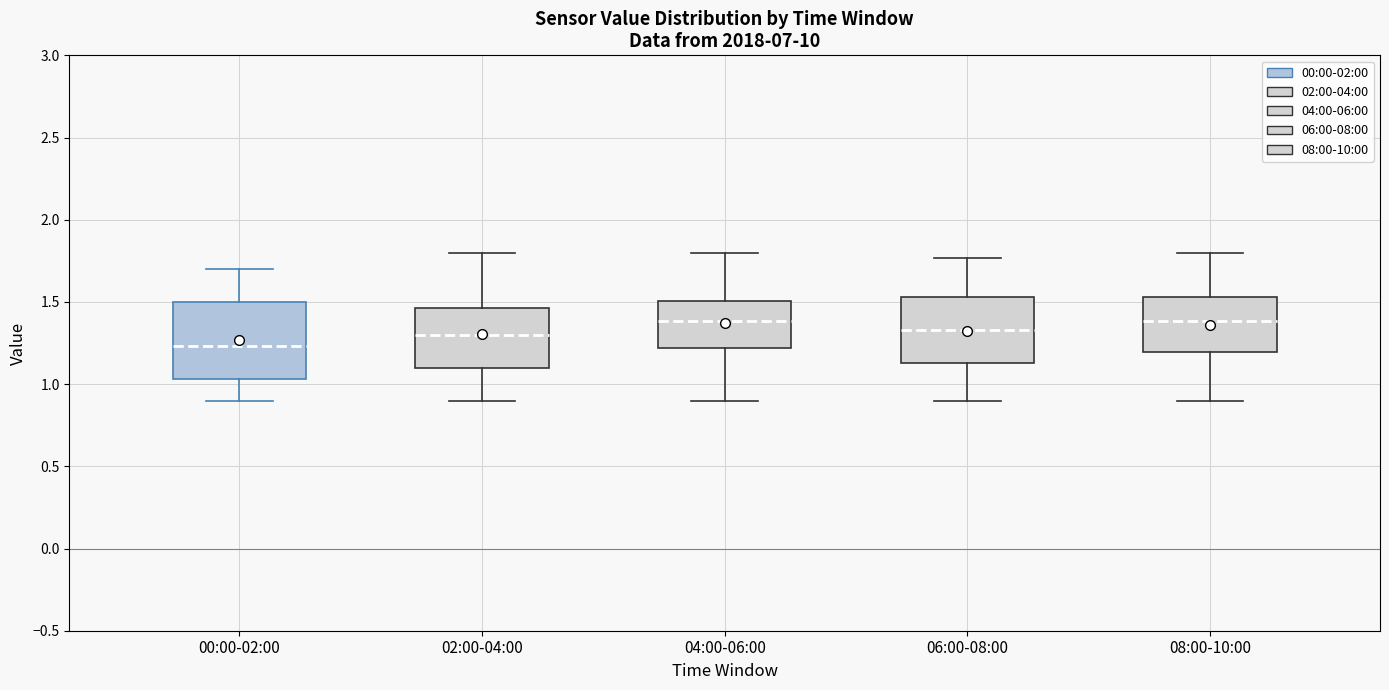

Where is the upper edge of the box for 00:00-02:00 on the y-axis? The values are not printed on the chart, so give them approximately, as read against the axis.

1.50